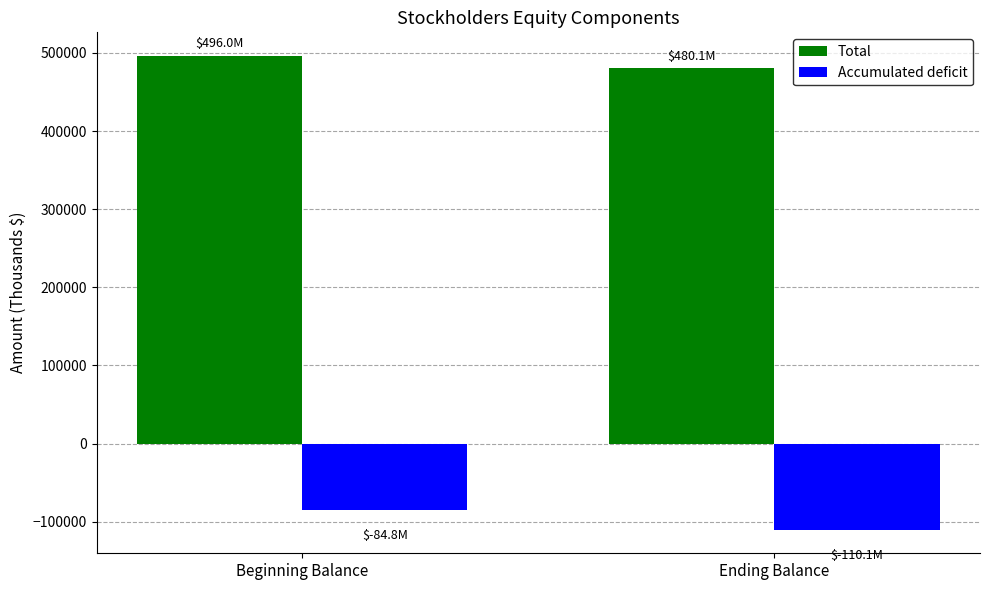

At which category does the chart reach its minimum across all series?

Ending Balance